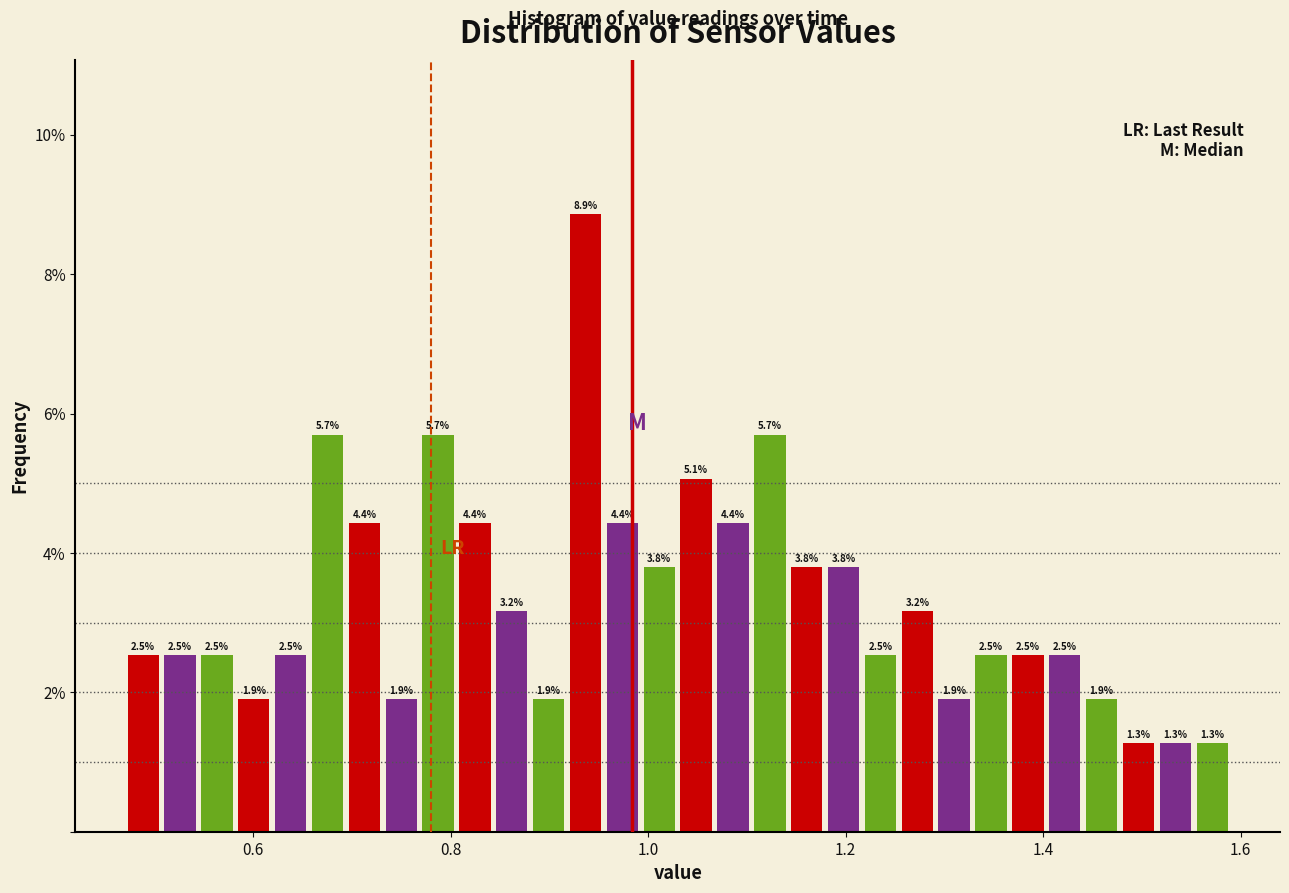

Read against the x-axis, roughly where is the centre of the tallest bar?

0.94